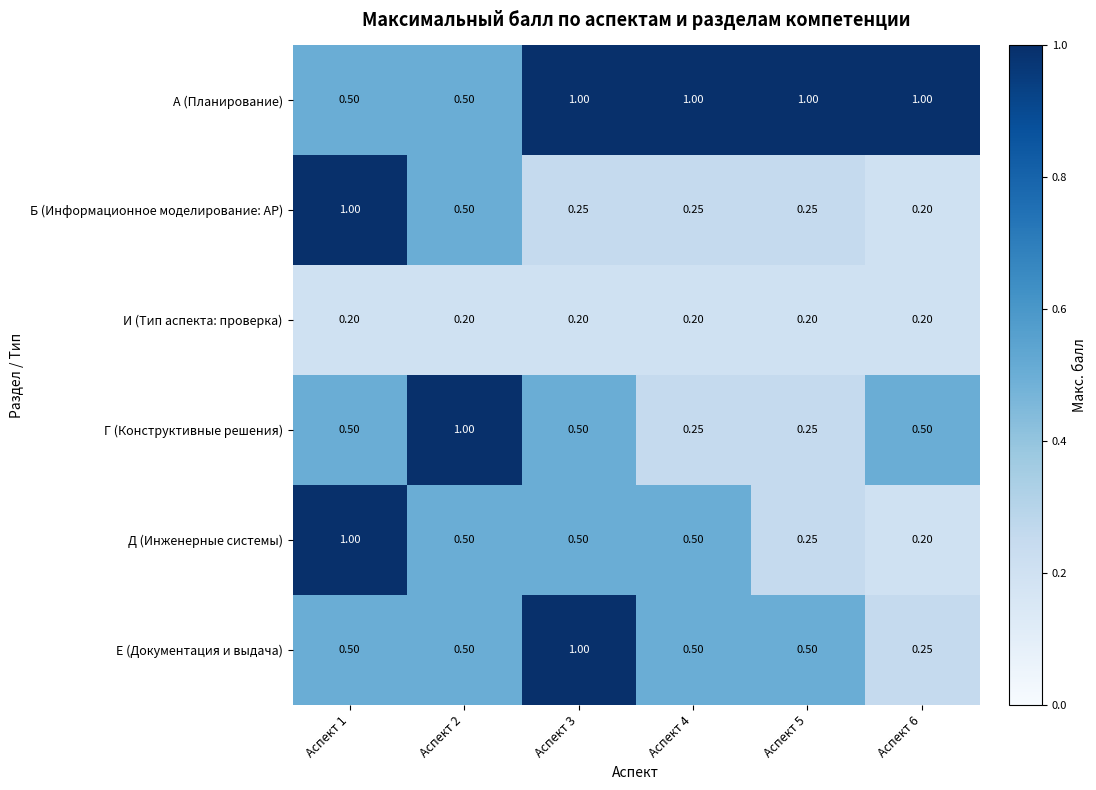

Which series has the largest total across all categories?

А (Планирование)